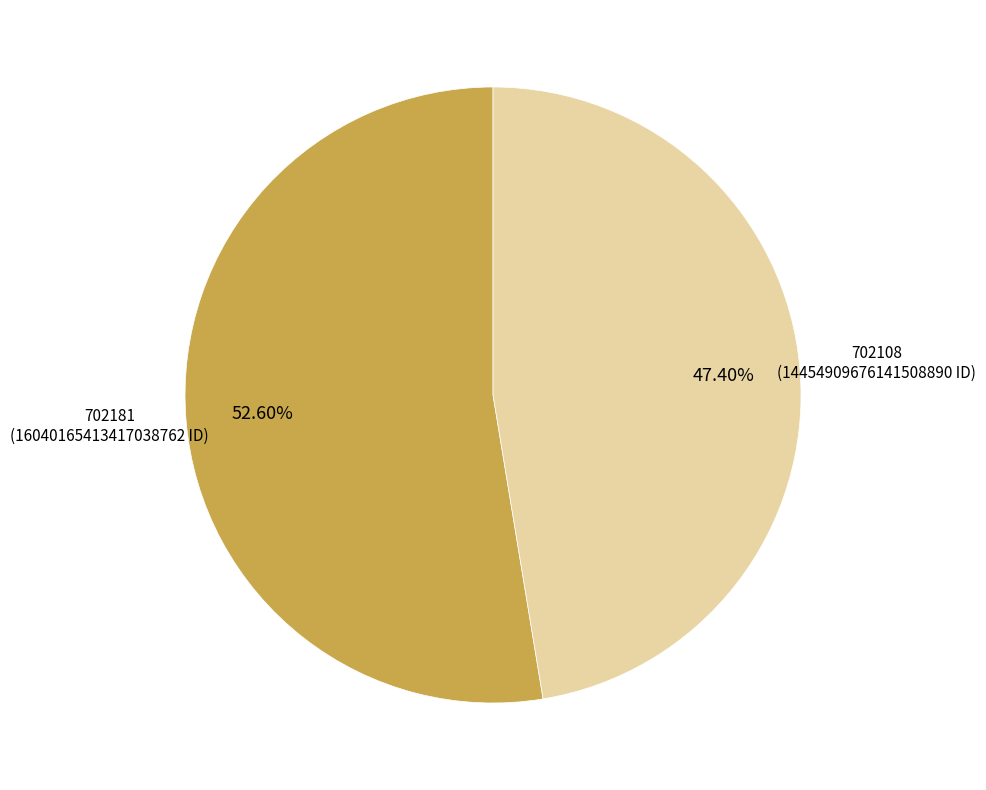

Is there a majority slice in this chart?

Yes